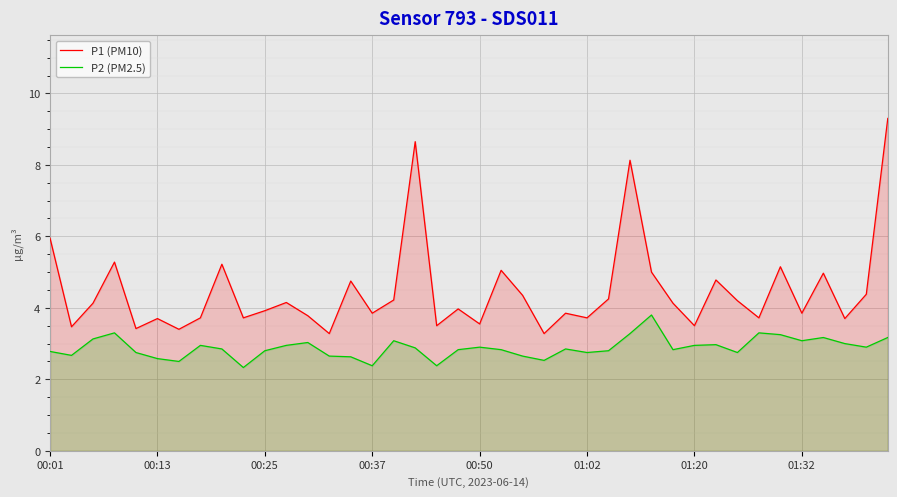

What is the lowest value of the P2 (PM2.5) series?

2.3